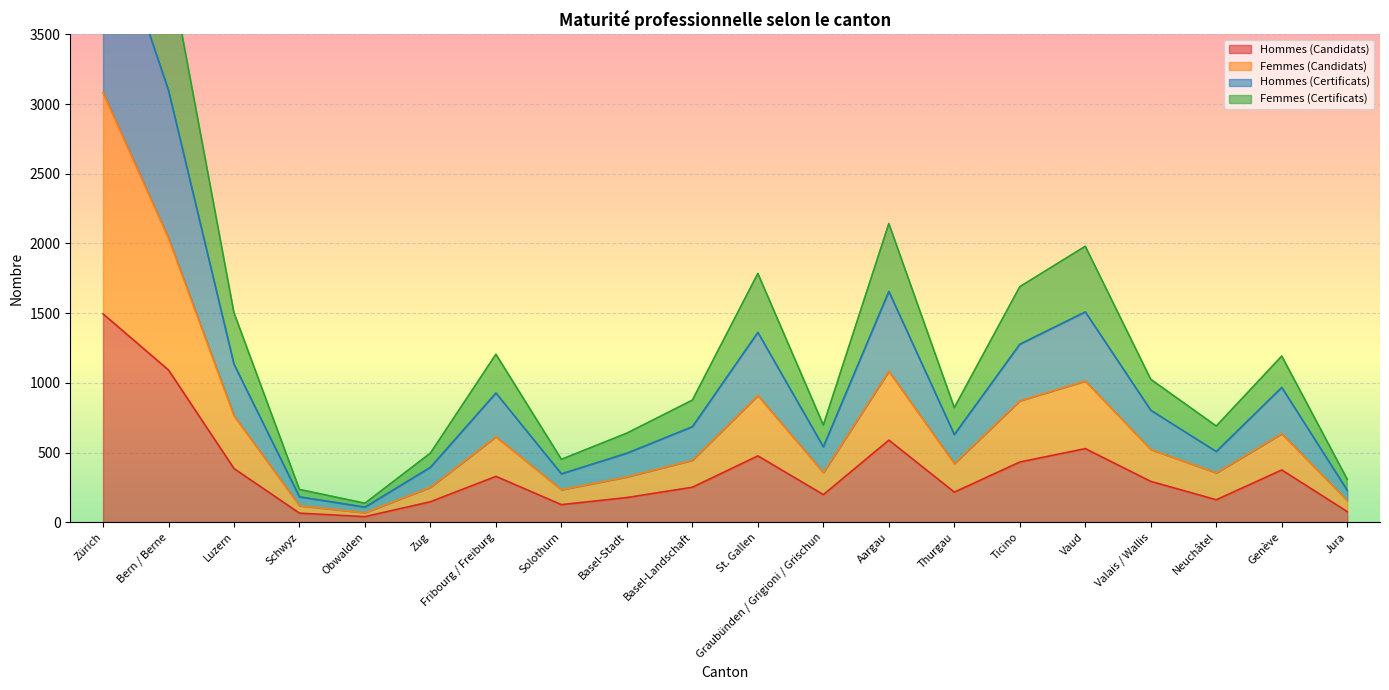

Reading right to left, extract all data points from this chart.

Hommes (Candidats): 76	375	161	293	528	432	216	589	198	476	251	177	126	329	147	40	65	385	1092	1495
Femmes (Candidats): 155	635	354	522	1013	871	421	1083	356	909	445	325	233	613	251	68	118	764	2038	3082
Hommes (Certificats): 229	967	507	803	1509	1277	629	1656	541	1362	685	495	347	927	394	108	182	1134	3099	4494
Femmes (Certificats): 308	1192	690	1025	1980	1690	822	2143	697	1785	876	639	451	1205	496	136	235	1503	4020	6037